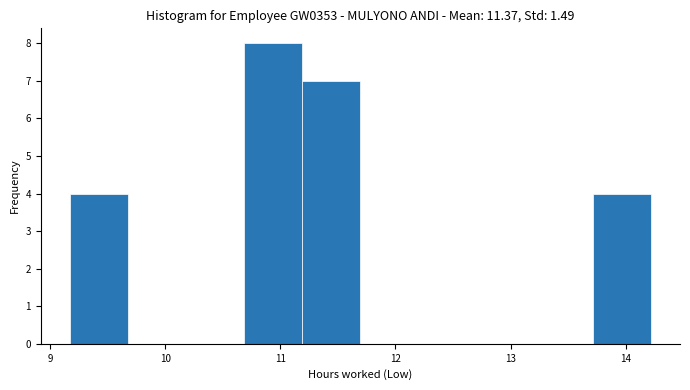

What is the height of the bar covering 11.2 to 11.7 on the x-axis? Neither the bar edges nor the heights are printed on the chart, so give them approximately, as read against the axes.

7